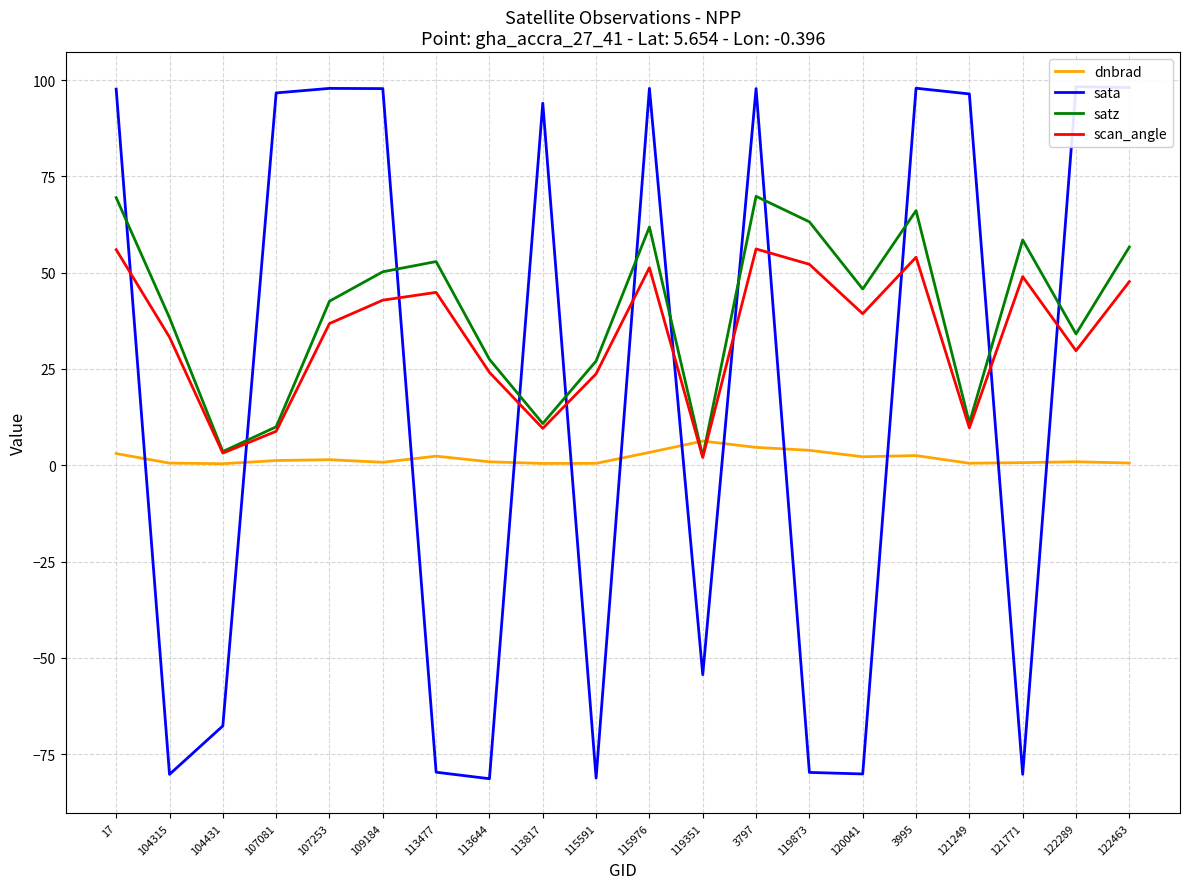

At which category does the chart reach its peak across all series?

122289